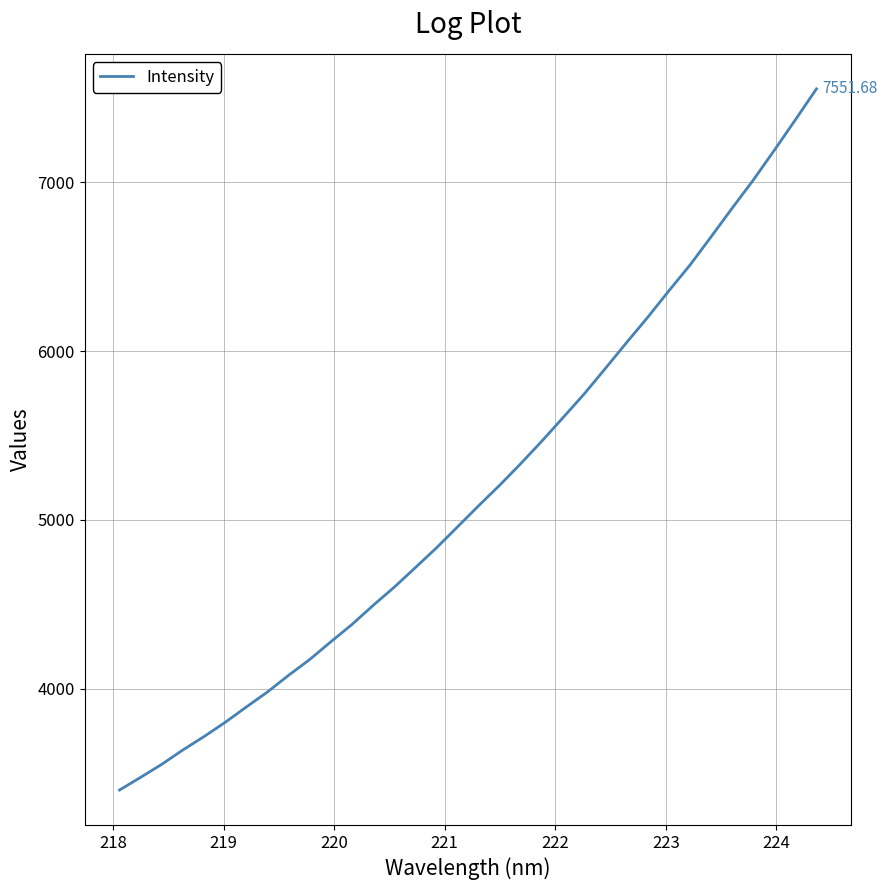

Is this an area chart (filled region under the line)?

No